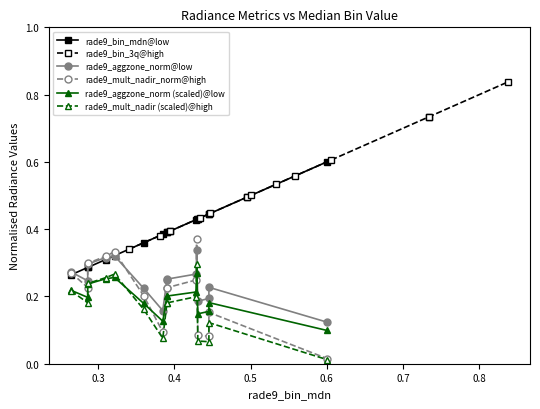

What is the average value of the rade9_mult_nadir (scaled)@high series?

0.2